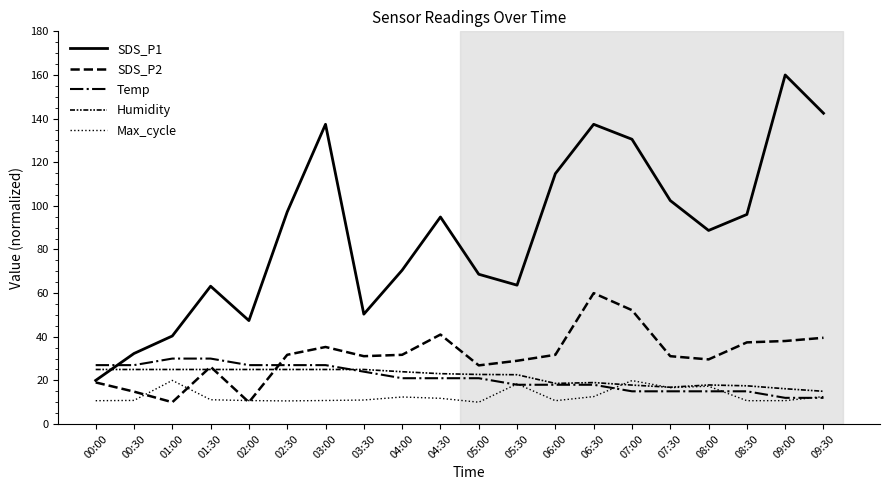

What is the average value of the Temp series?

21.0